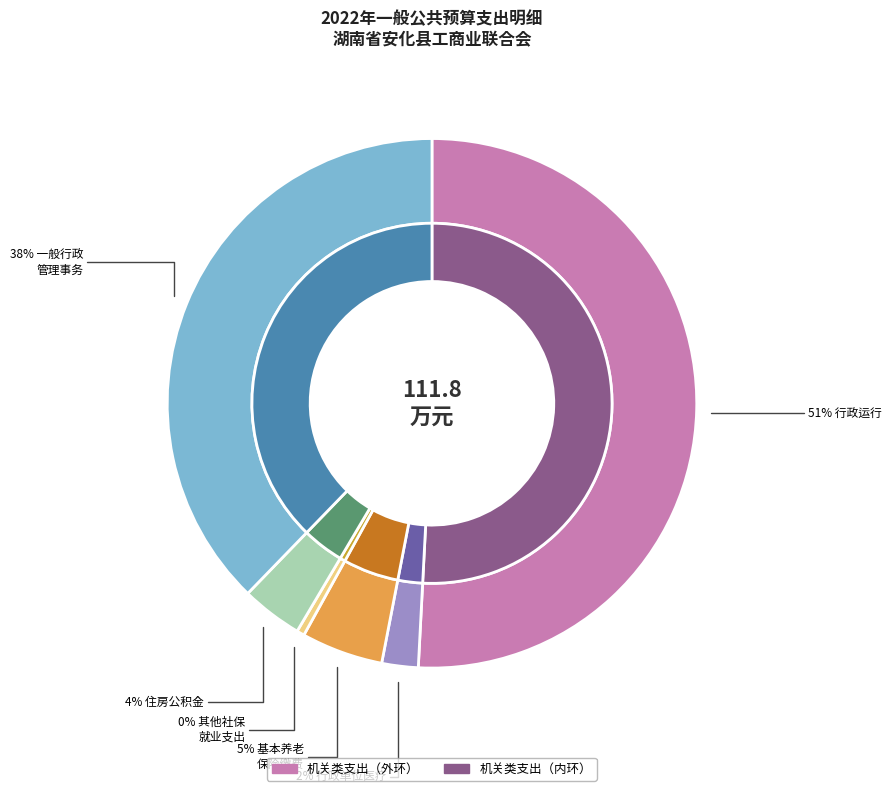

What is the largest slice in the pie chart?

行政运行